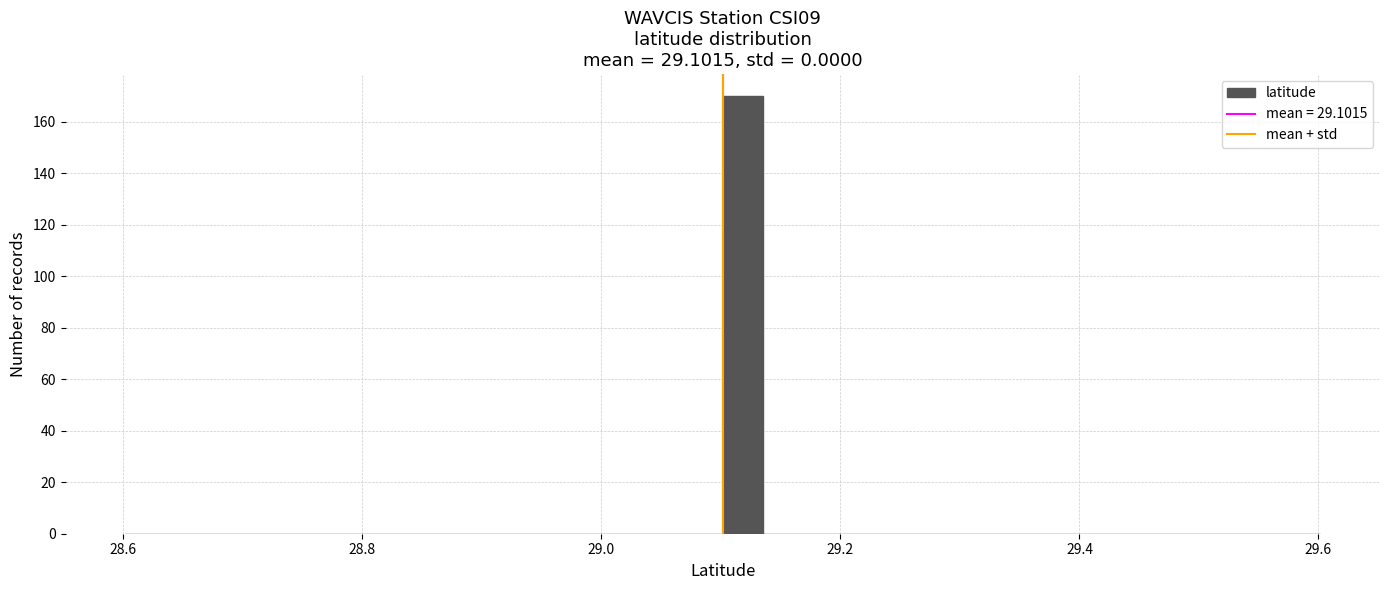

Read against the x-axis, roughly where is the centre of the tallest bar?

29.12